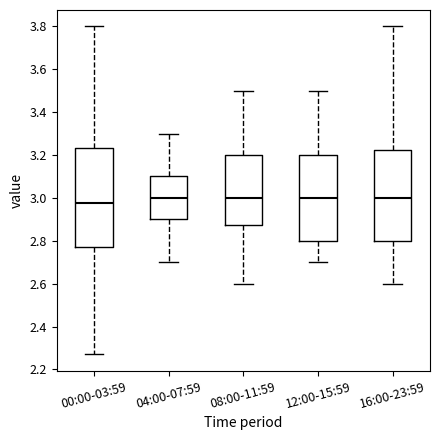

Which box is the tallest, from its lower edge to its upper edge?

00:00-03:59